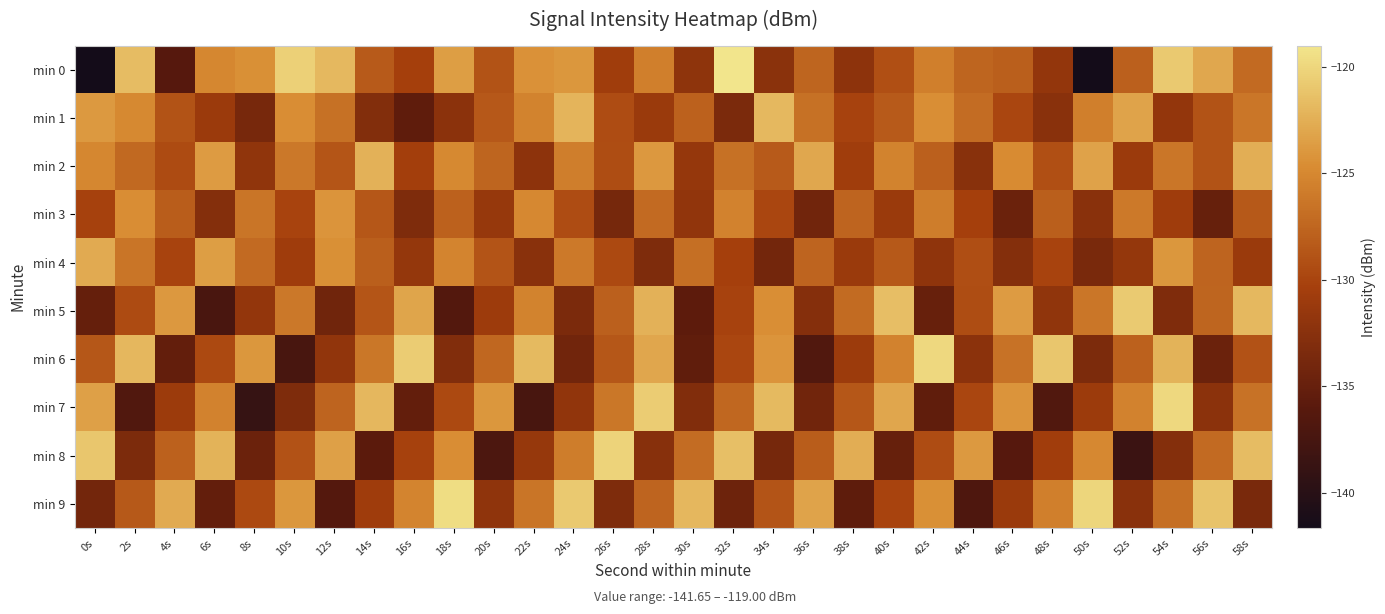

What is the minimum value shown in the chart?

-220.9